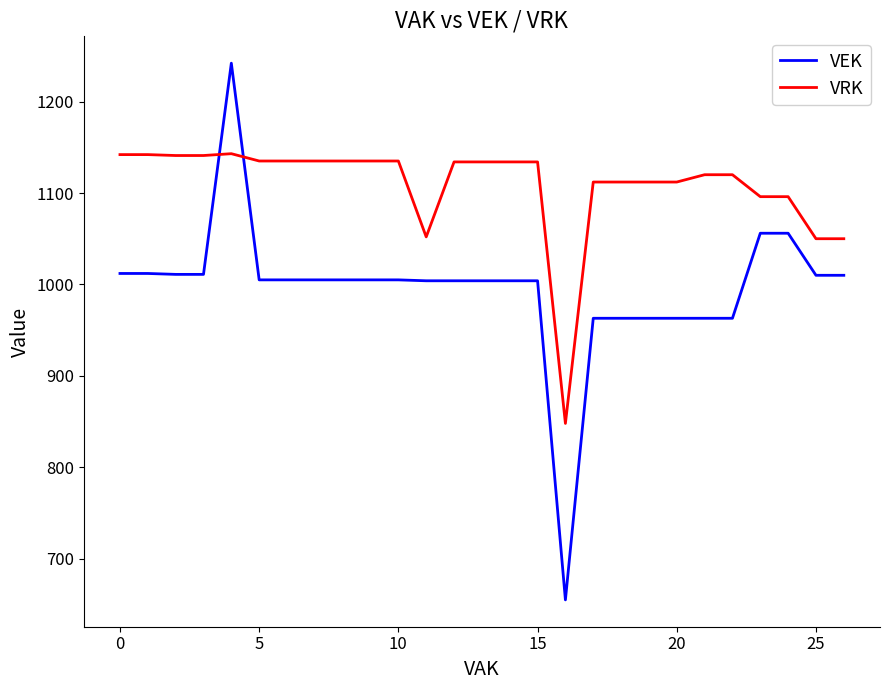

How many lines are shown in the chart?

2